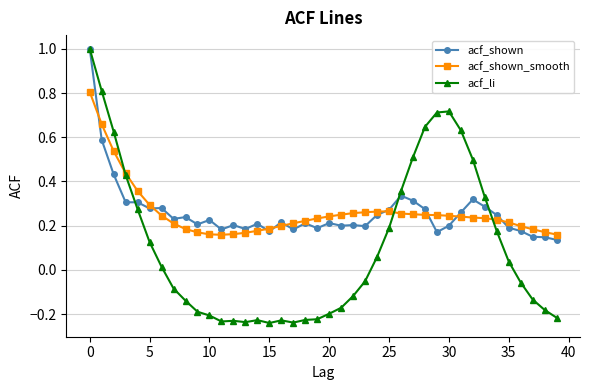

What is the maximum value shown in the chart?

1.0